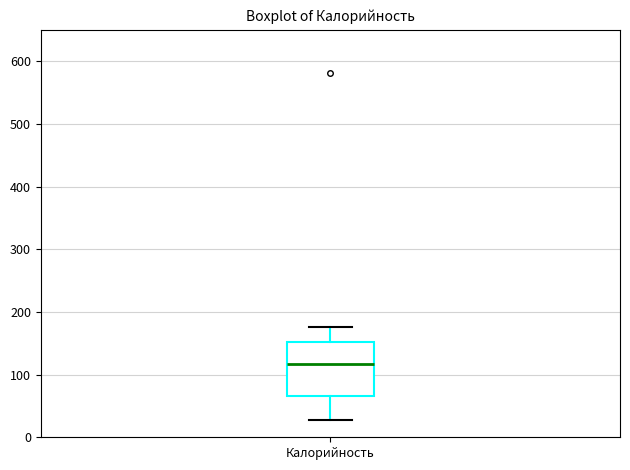

Where does the median line of the box for Калорийность sit on the y-axis? The values are not printed on the chart, so give them approximately, as read against the axis.

120